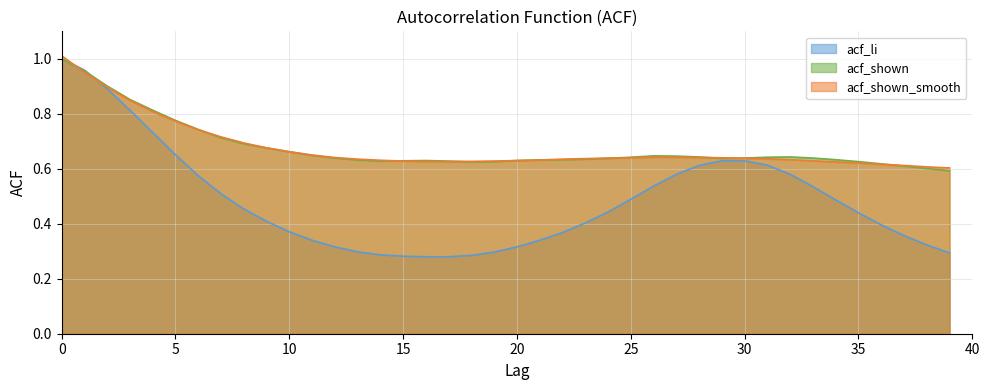

Reading left to right, transcribe all the data shown in this chart.

acf_li: 1.0	1.0	0.9	0.8	0.7	0.7	0.6	0.5	0.5	0.4	0.4	0.3	0.3	0.3	0.3	0.3	0.3	0.3	0.3	0.3	0.3	0.3	0.4	0.4	0.4	0.5	0.5	0.6	0.6	0.6	0.6	0.6	0.6	0.5	0.5	0.4	0.4	0.4	0.3	0.3
acf_shown: 1.0	1.0	0.9	0.9	0.8	0.8	0.7	0.7	0.7	0.7	0.7	0.6	0.6	0.6	0.6	0.6	0.6	0.6	0.6	0.6	0.6	0.6	0.6	0.6	0.6	0.6	0.6	0.6	0.6	0.6	0.6	0.6	0.6	0.6	0.6	0.6	0.6	0.6	0.6	0.6
acf_shown_smooth: 1.0	1.0	0.9	0.8	0.8	0.8	0.7	0.7	0.7	0.7	0.7	0.7	0.6	0.6	0.6	0.6	0.6	0.6	0.6	0.6	0.6	0.6	0.6	0.6	0.6	0.6	0.6	0.6	0.6	0.6	0.6	0.6	0.6	0.6	0.6	0.6	0.6	0.6	0.6	0.6